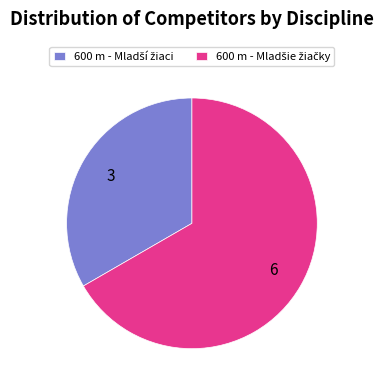

Is there a majority slice in this chart?

Yes